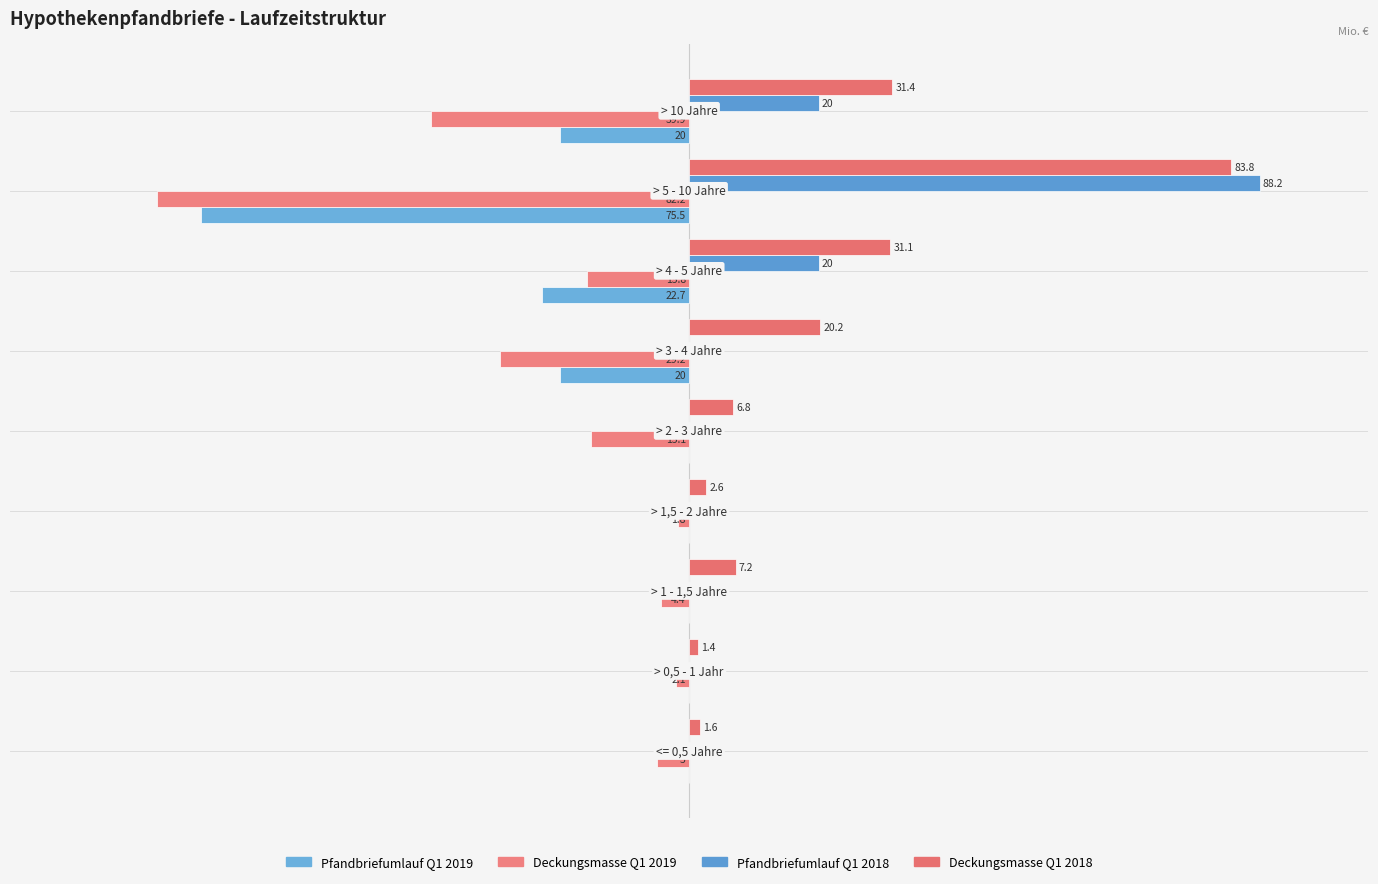

How many positive values does the Pfandbriefumlauf Q1 2018 series have?

3